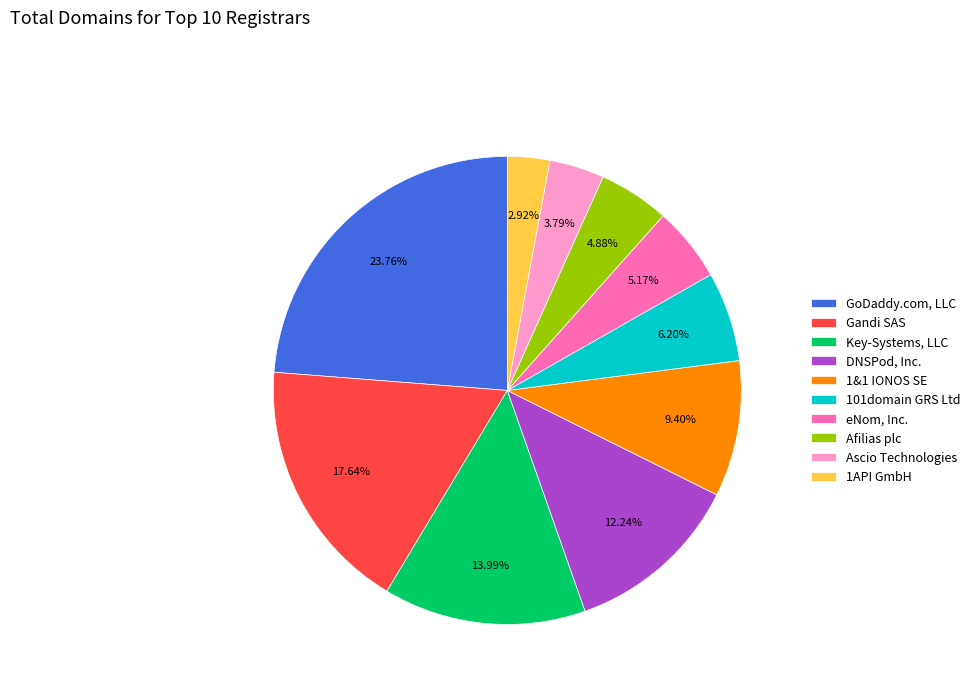

Is it true that GoDaddy.com, LLC is 24% of the pie?

True